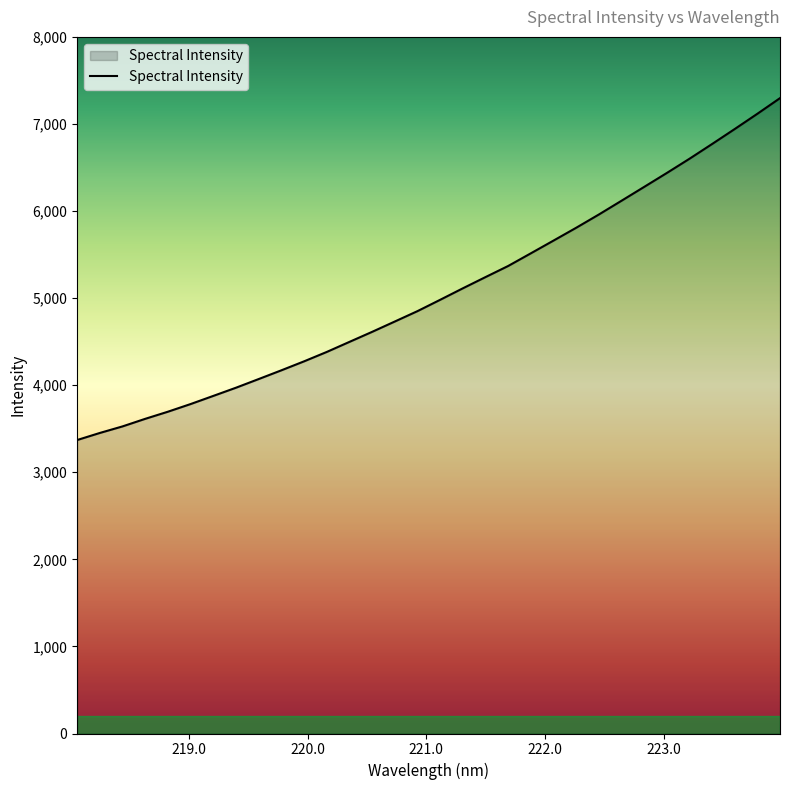

What is the smallest value displayed?

3370.3